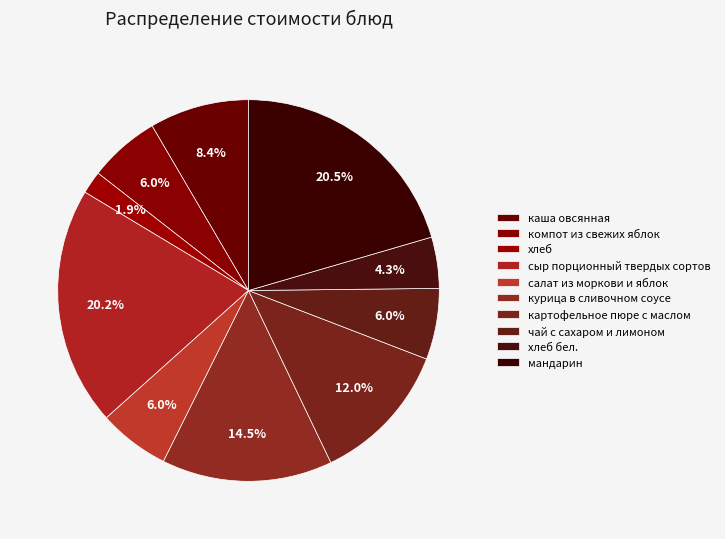

How many segments does this pie chart have?

10